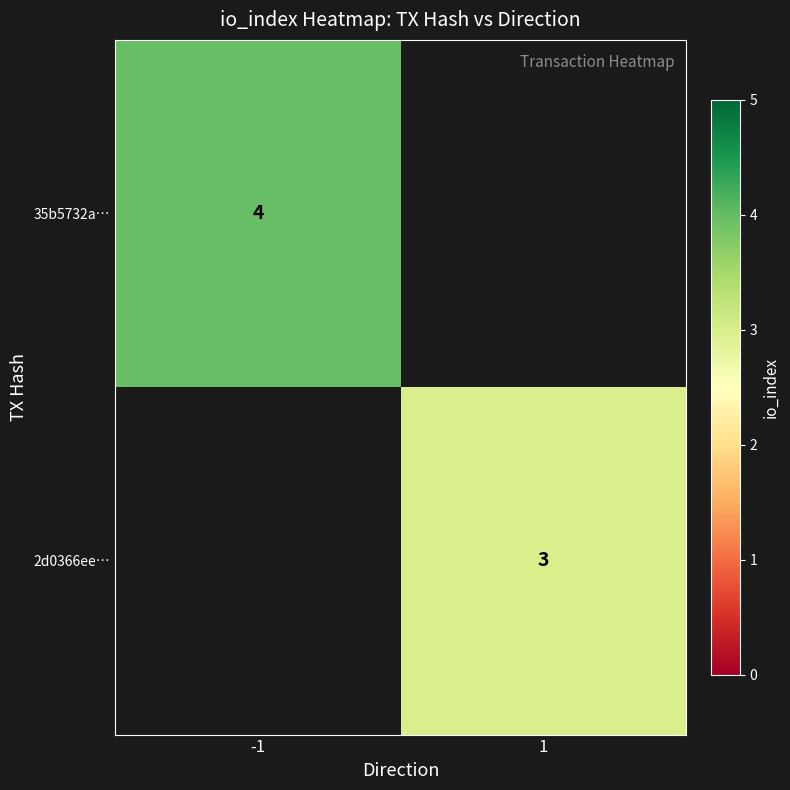

How many distinct data groups are displayed?

2